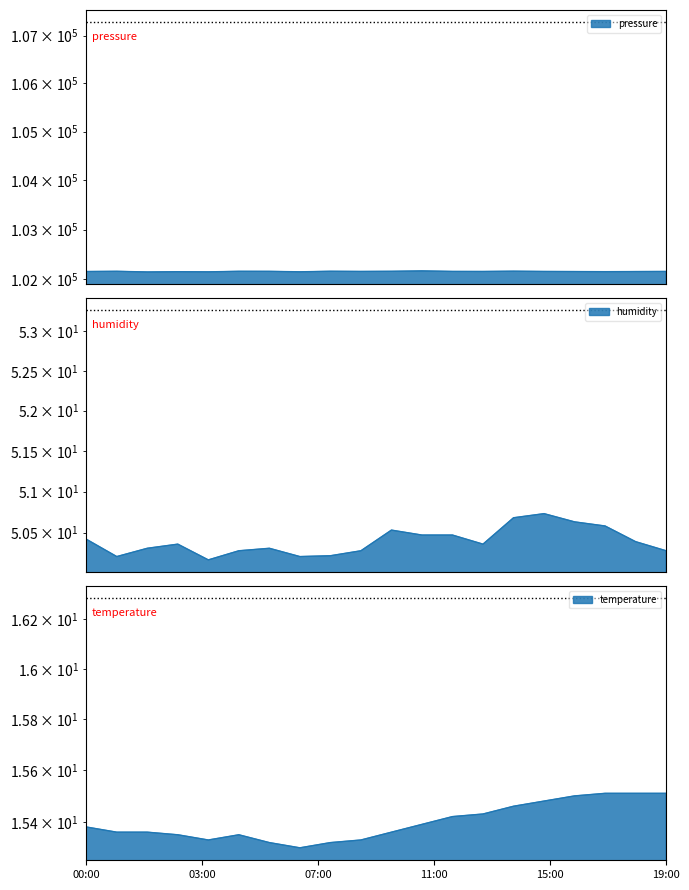

What is the average value of the temperature series?

15.4